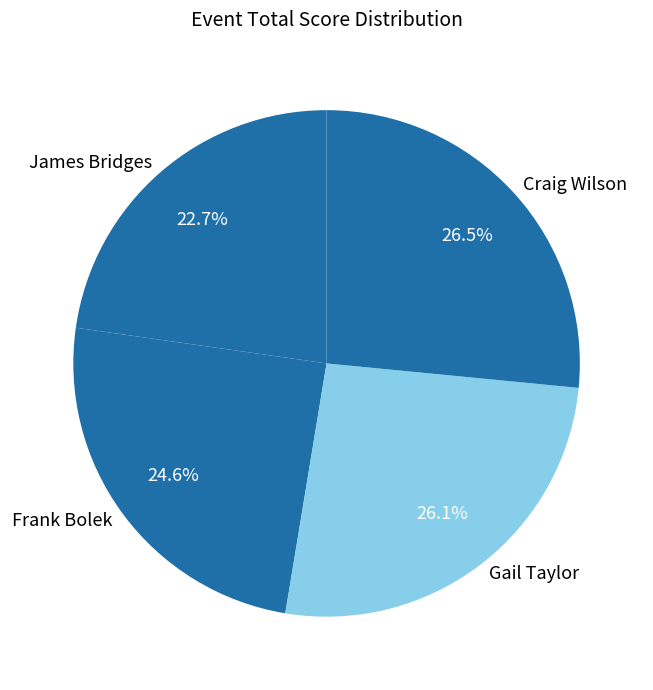

True or false: Frank Bolek accounts for 32% of the total.

False